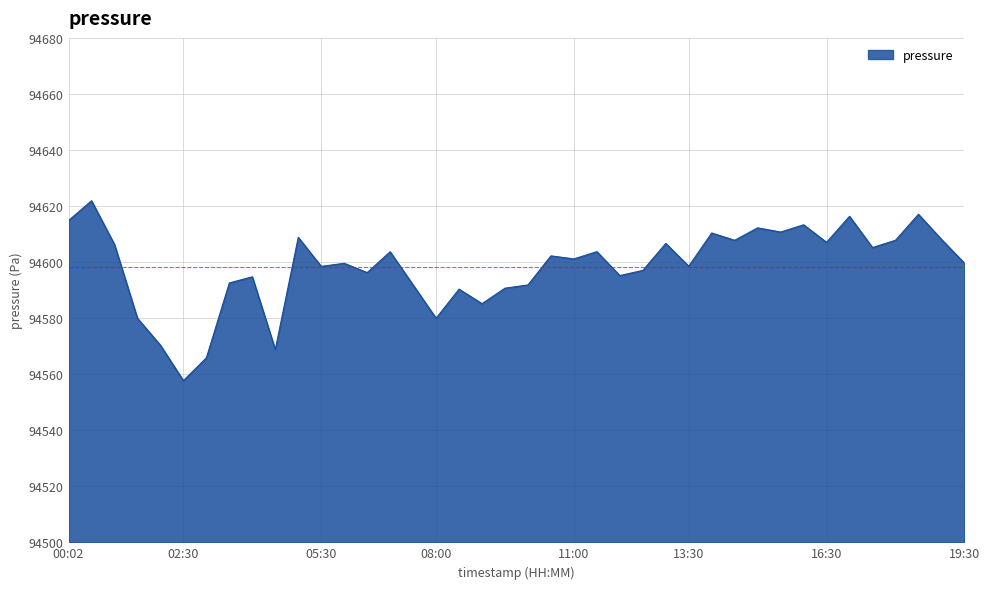

What is the minimum value shown in the chart?

94557.7